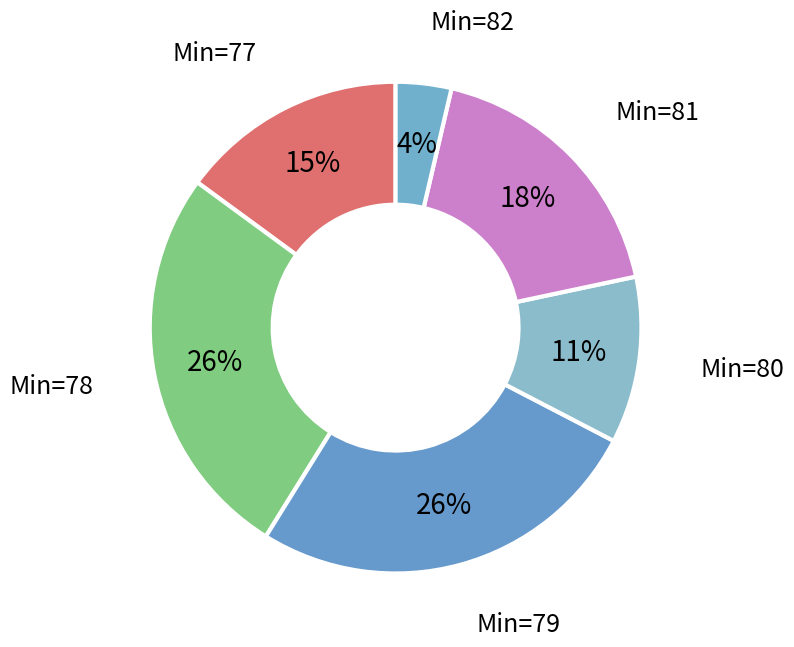

How many segments does this pie chart have?

6